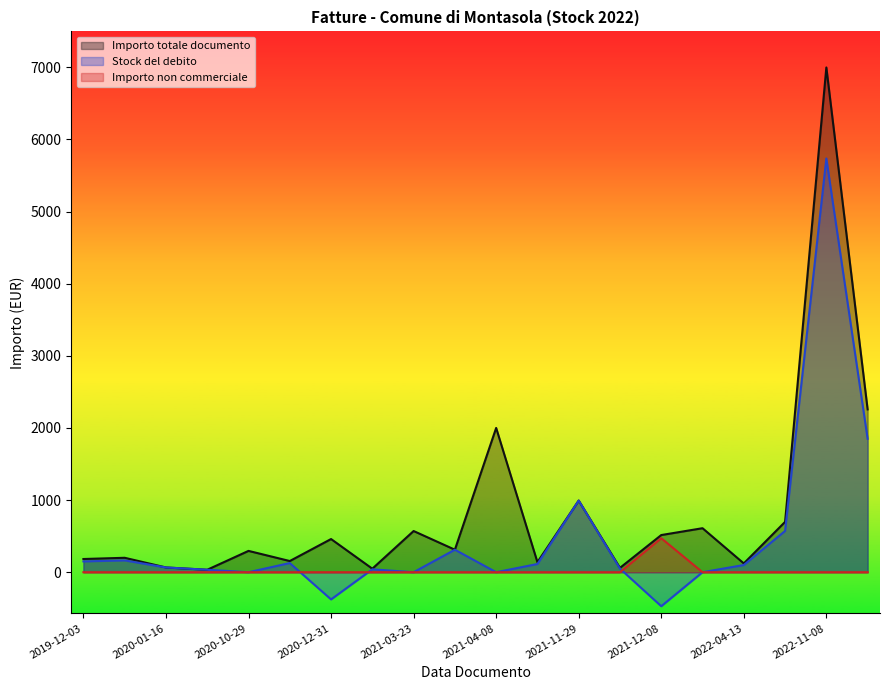

What is the difference between the maximum and minimum values in the Importo non commerciale series?

471.4